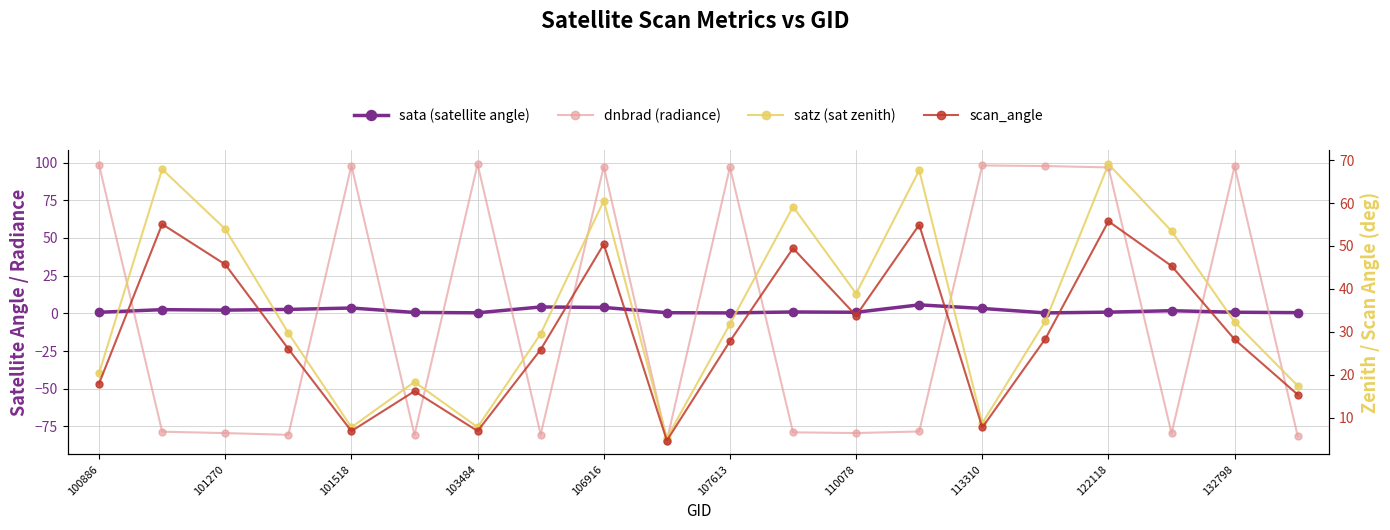

What is the minimum value for sata (satellite angle)?

0.3